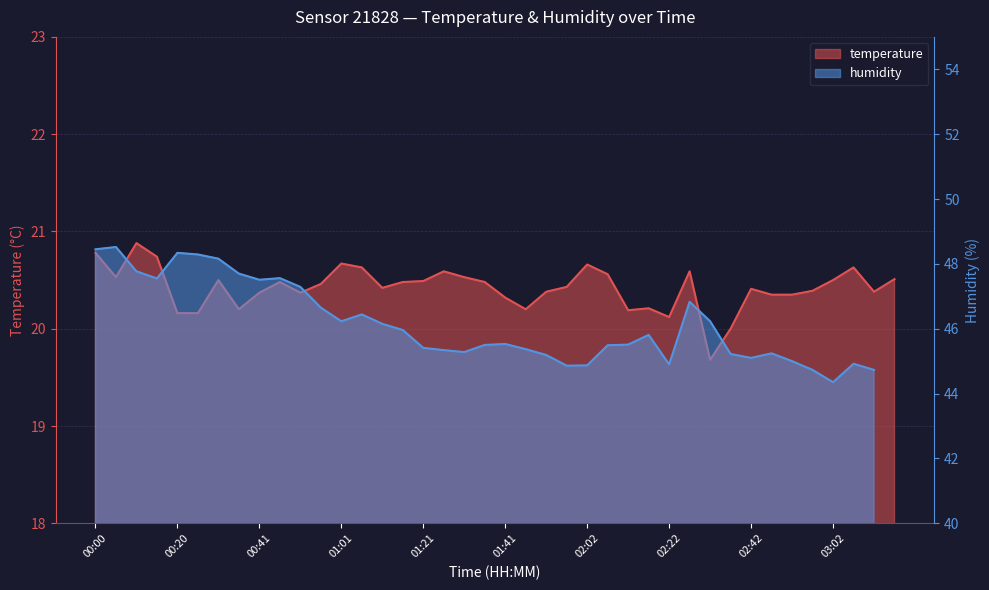

Reading left to right, transcribe all the data shown in this chart.

00:00=20.8	00:05=20.5	00:10=20.9	00:15=20.7	00:20=20.2	00:25=20.2	00:31=20.5	00:36=20.2	00:41=20.4	00:46=20.5	00:51=20.4	00:56=20.5	01:01=20.7	01:06=20.6	01:11=20.4	01:16=20.5	01:21=20.5	01:26=20.6	01:31=20.5	01:36=20.5	01:41=20.3	01:46=20.2	01:51=20.4	01:56=20.4	02:02=20.7	02:07=20.6	02:12=20.2	02:17=20.2	02:22=20.1	02:27=20.6	02:32=19.7	02:37=20.0	02:42=20.4	02:47=20.4	02:52=20.4	02:57=20.4	03:02=20.5	03:07=20.6	03:12=20.4	03:17=20.5